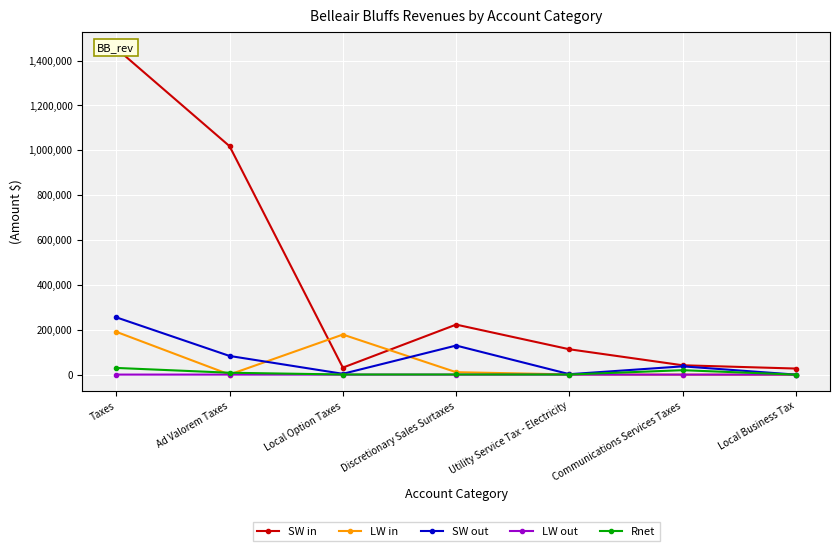

How many interior local peaks does the Rnet series have?

2